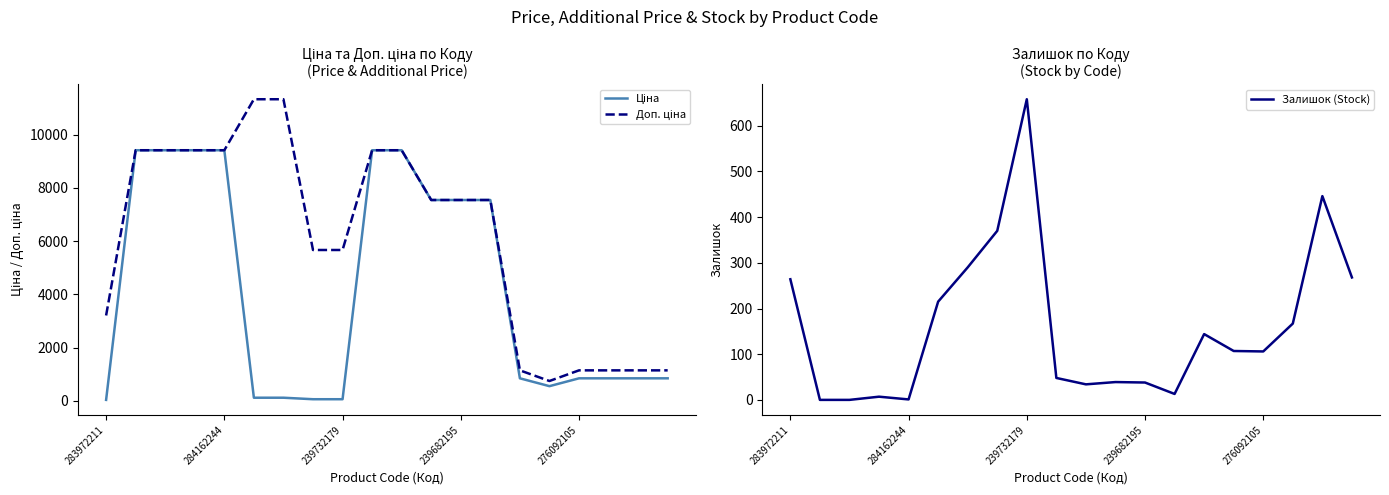

True or false: Доп. ціна and Ціна intersect in this chart.

False